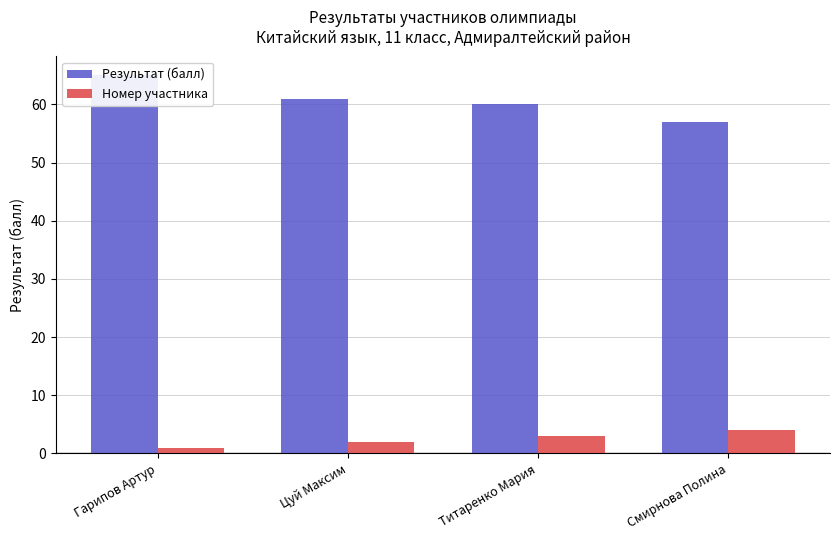

Which series changed the most between Гарипов Артур and Титаренко Мария?

Результат (балл)